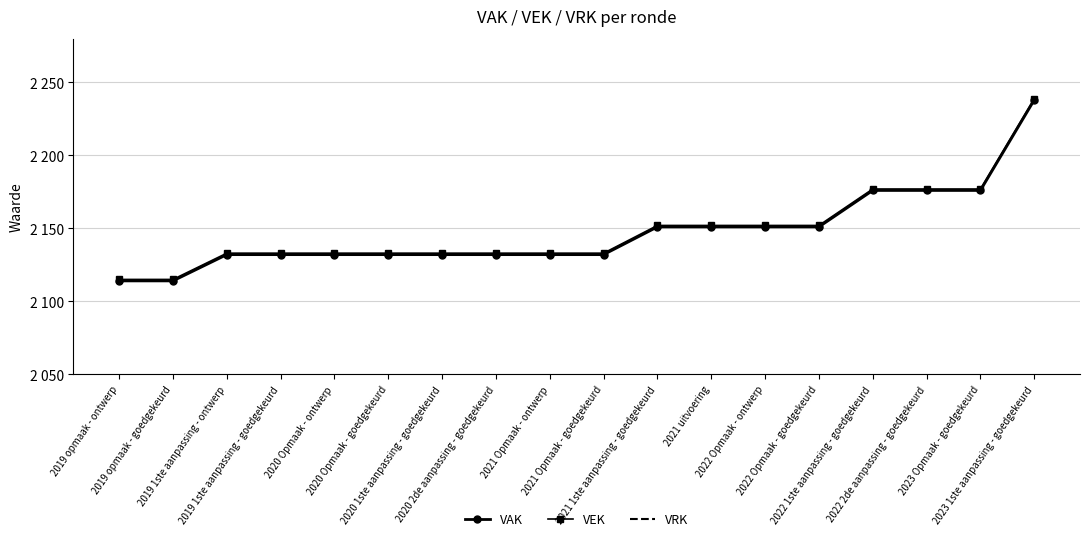

What are all the series names shown in the legend?

VAK, VEK, VRK